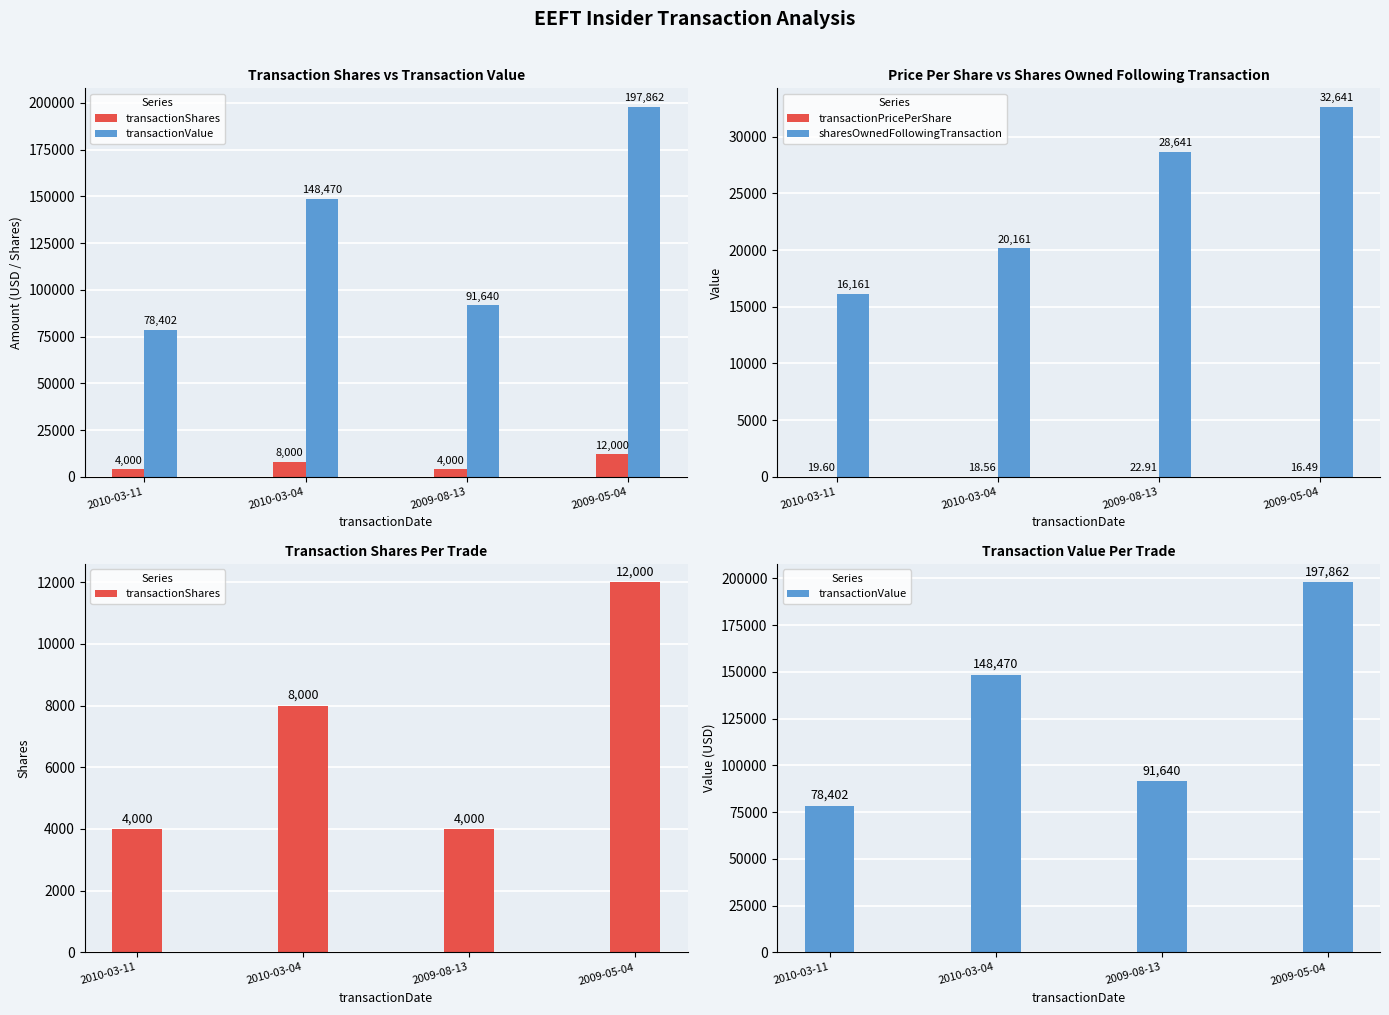

At which category is the sum across all series the highest?

2009-05-04